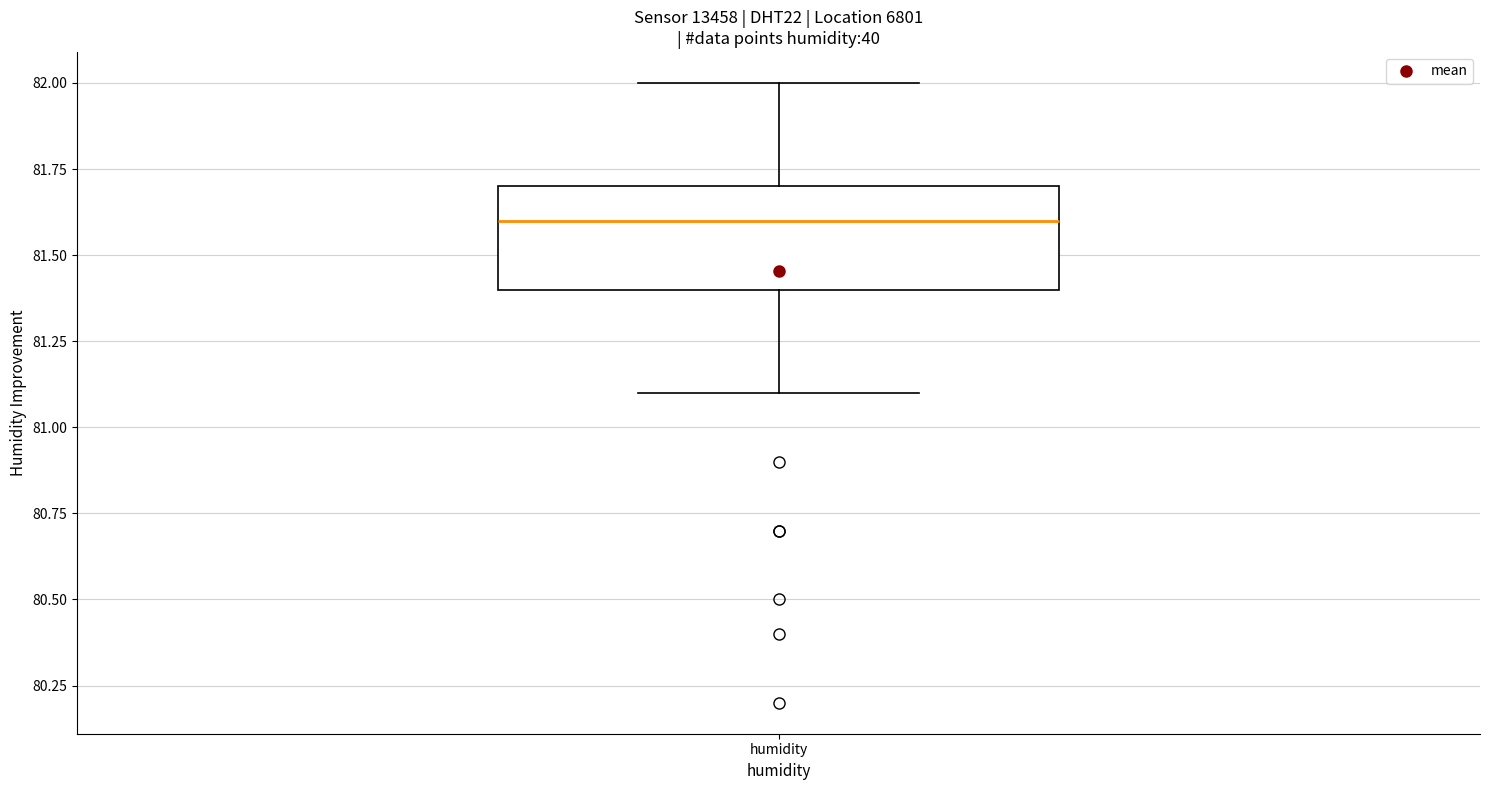

Read this box plot against the y-axis: the position of the median line, the range covered by the box, and the ends of both whiskers. The values are not printed on the chart, so give them approximately, as read against the axis.

median 81.6, box 81.4 to 81.7, whiskers 81.1 to 82.0